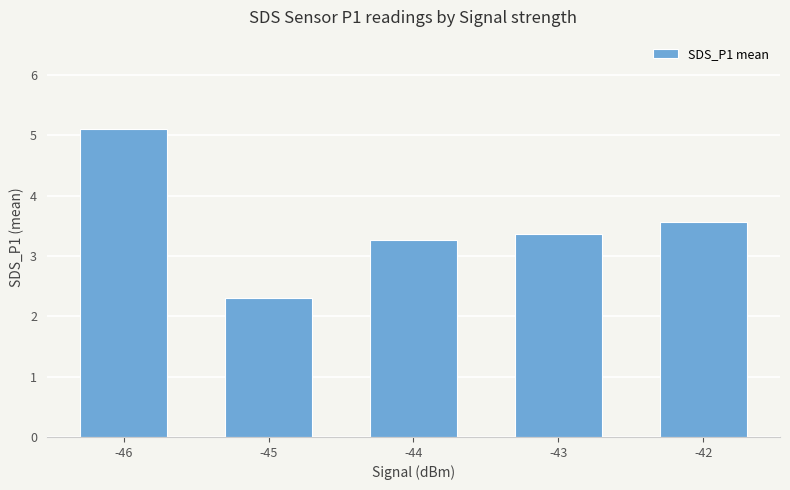

True or false: the data shows 3.6 at -45.

False